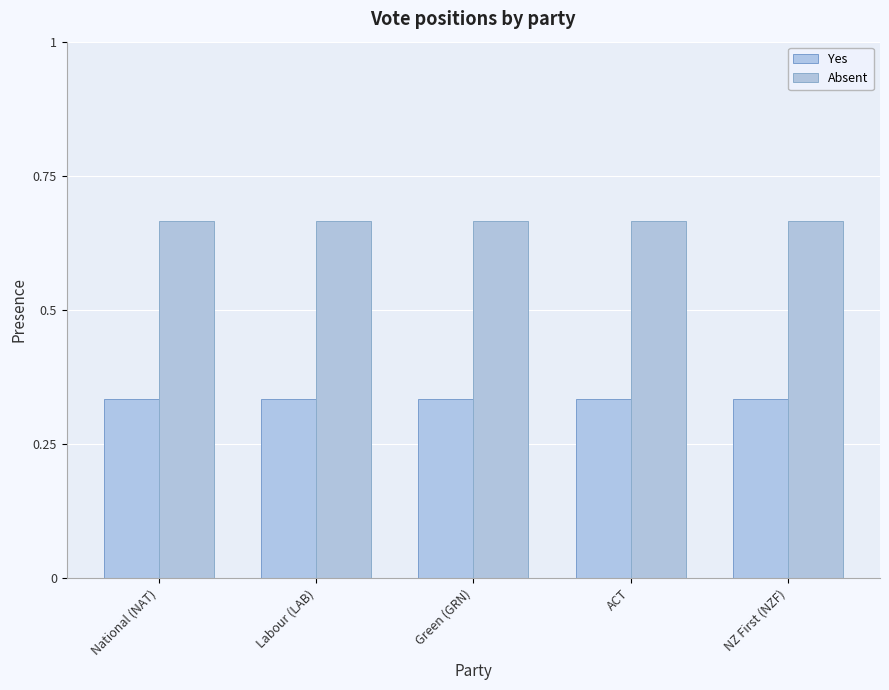

Rank the series by their average value, from highest to lowest.

Absent, Yes